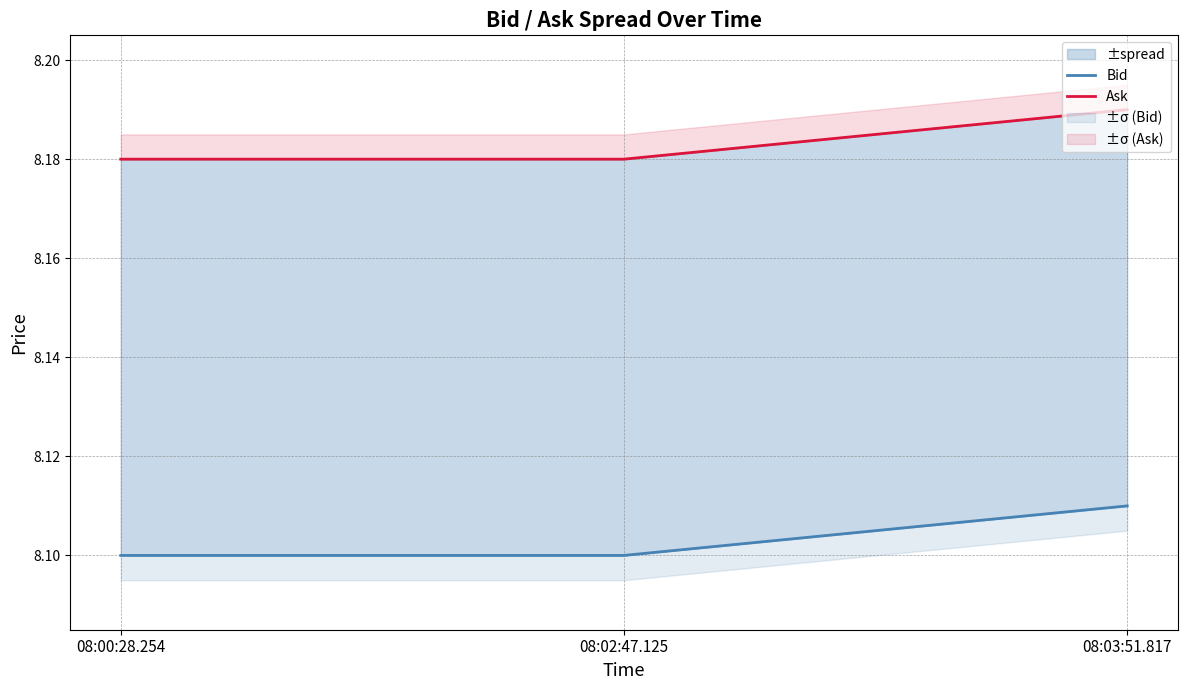

At which category is the sum across all series the highest?

08:03:51.817